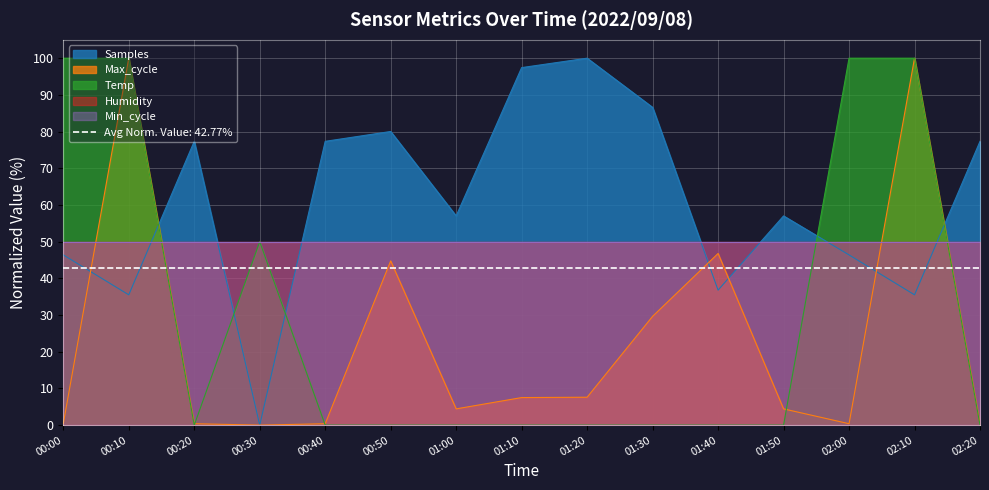

What value does the Samples series have at 00:00?

46.4